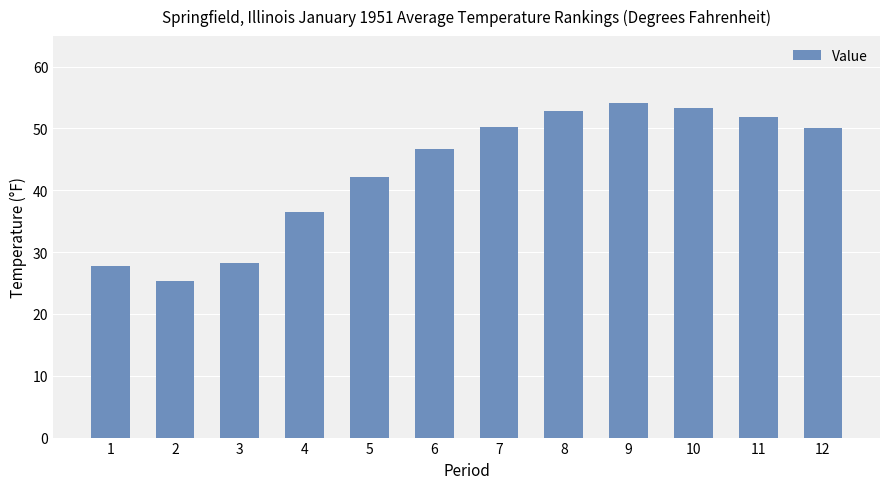

Does the chart contain stacked bars?

No